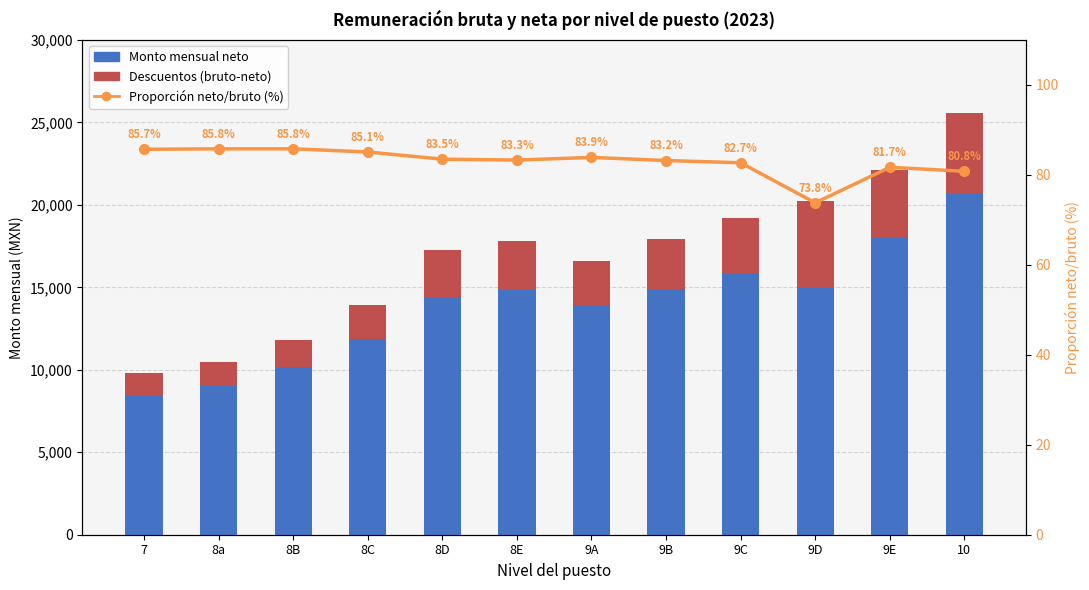

Reading left to right, transcribe all the data shown in this chart.

Monto mensual neto: 8417.2	9000.0	10151.4	11850.4	14418.4	14830.0	13904.6	14904.6	15880.6	14939.9	18050.6	20660.7
Descuentos (bruto-neto): 1406.1	1485.0	1681.3	2081.2	2839.9	2976.1	2670.5	3000.2	3321.9	5307.7	4037.2	4897.6
Proporción neto/bruto (%): 85.7	85.8	85.8	85.1	83.5	83.3	83.9	83.2	82.7	73.8	81.7	80.8